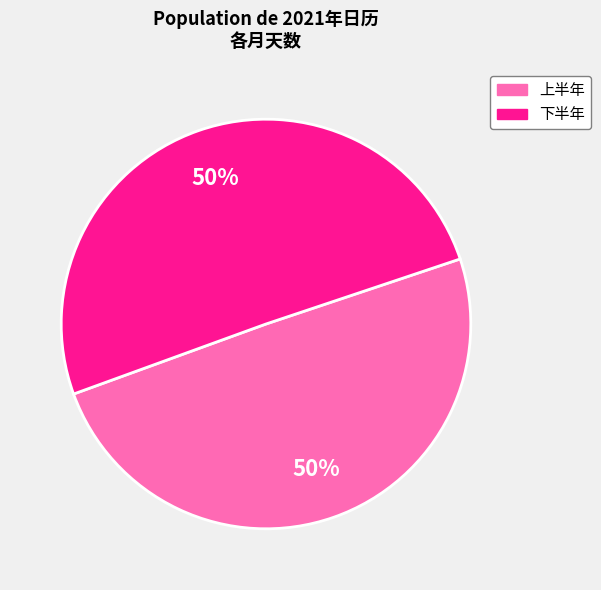

To the nearest percent, what is the combined percentage of 下半年 and 上半年?

100%